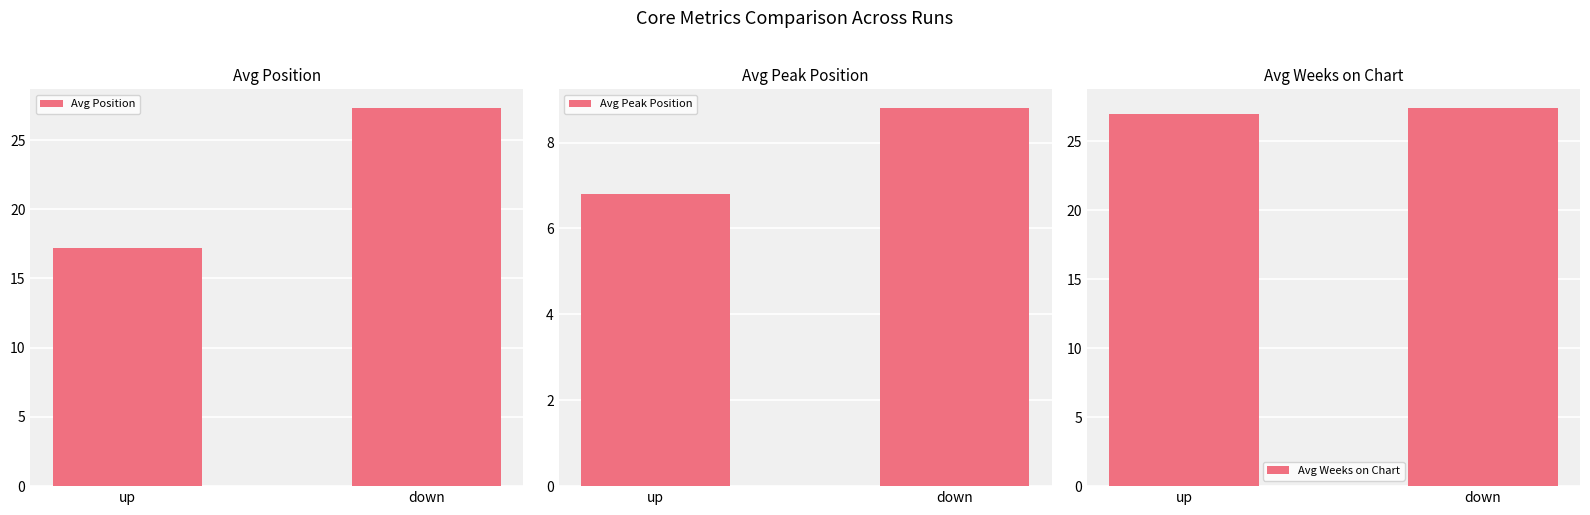

What is the difference between the maximum and minimum values in the Avg Position series?

10.1